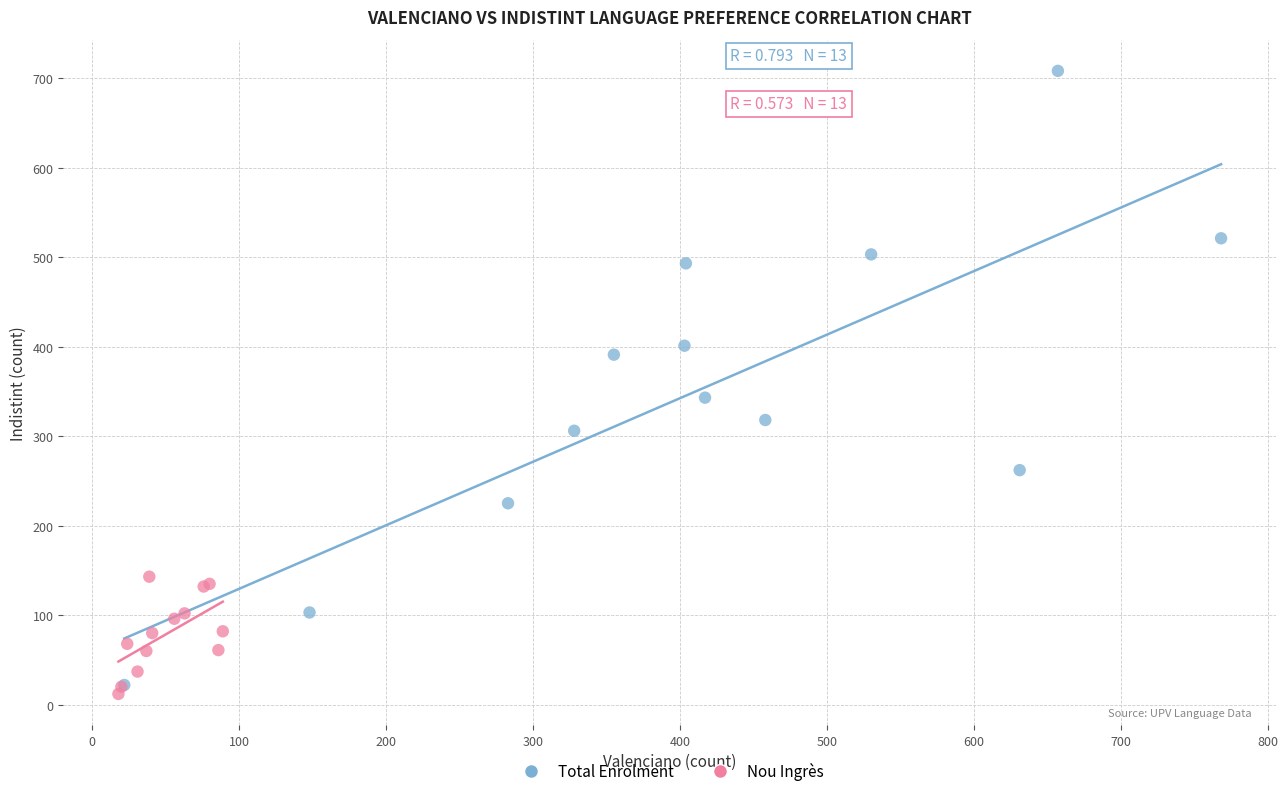

Which series has the largest Y range (max minus min)?

Total Enrolment